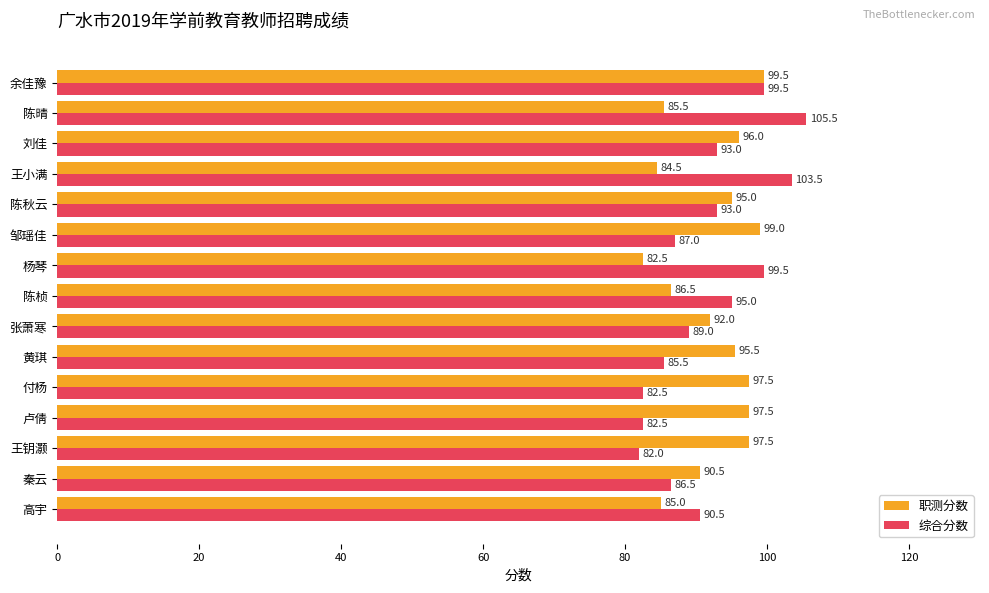

The 职测分数 series shows 160.8 at 余佳豫. True or false?

False